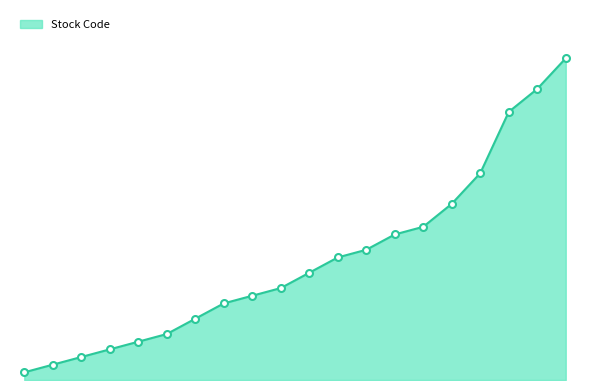

Rank the categories by value from highest to lowest.

NE ELECTRIC, FIRST TRACTOR, FE CONSORT INTL, GALAXY ENT, BANK OF E ASIA, WHEELOCK, SWIRE PACIFIC A, NEW WORLD DEV, SHK PPT, HYSAN DEV, HENDERSON LAND, HANG SENG BANK, HANG LUNG GROUP, PCCW, POWER ASSETS, HSBC HOLDINGS, WHARF HOLDINGS, HK & CHINA GAS, CLP HOLDINGS, CKH HOLDINGS